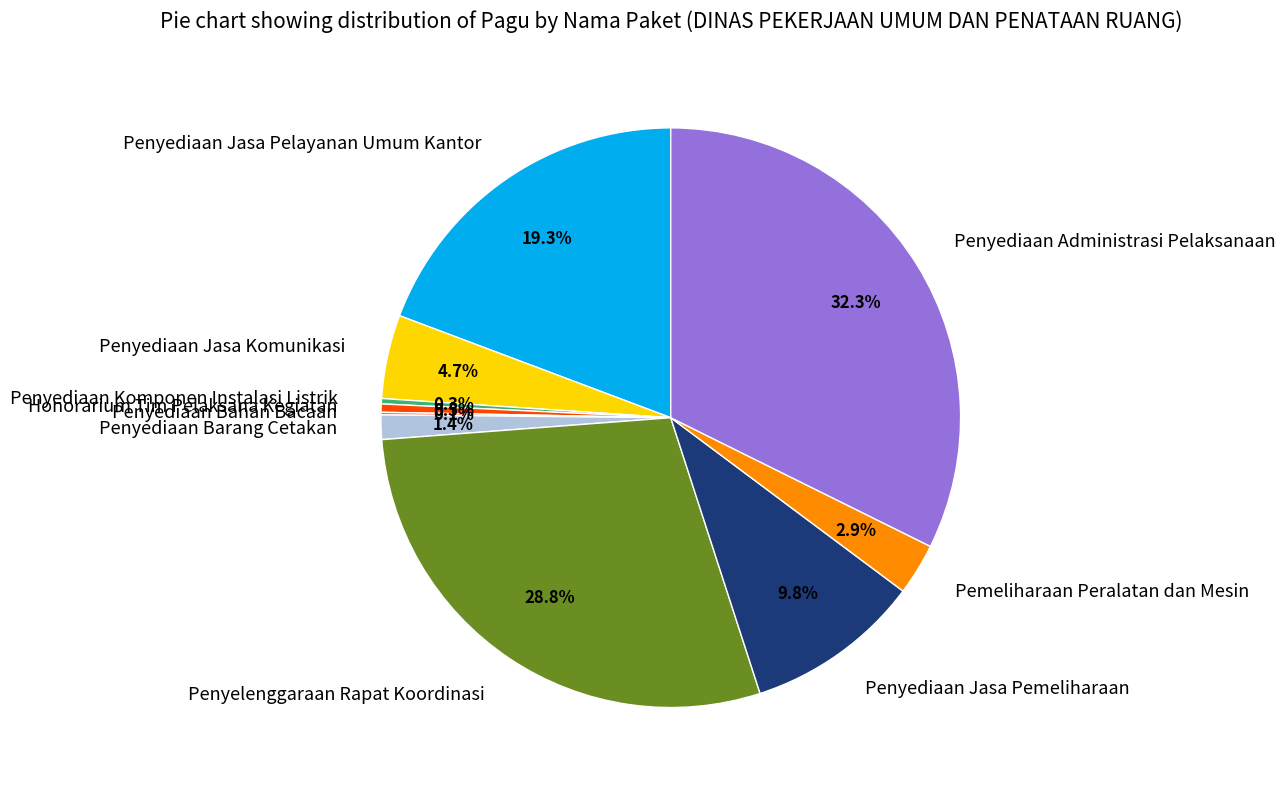

Is there any slice that represents more than half of the pie?

No